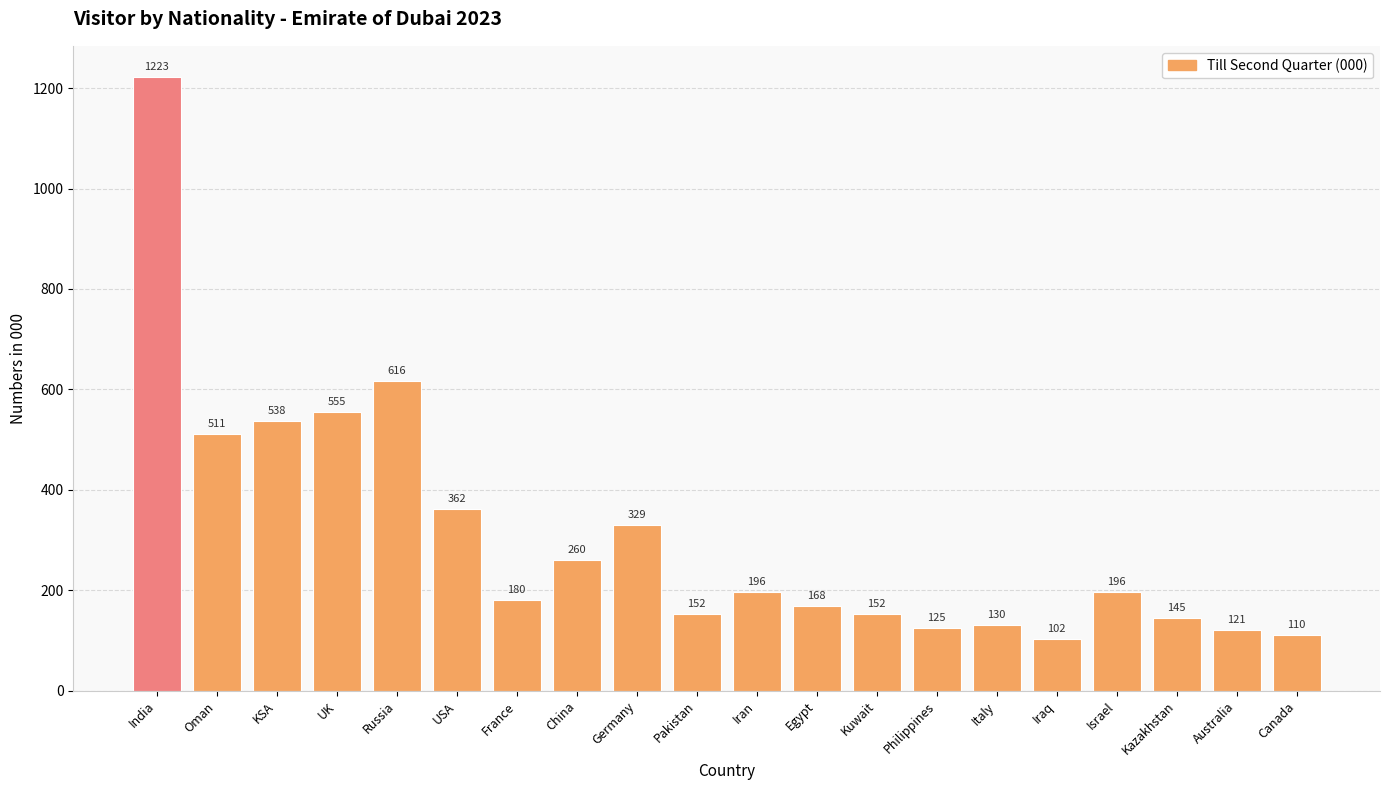

Are the bars grouped side by side (vs. stacked)?

No